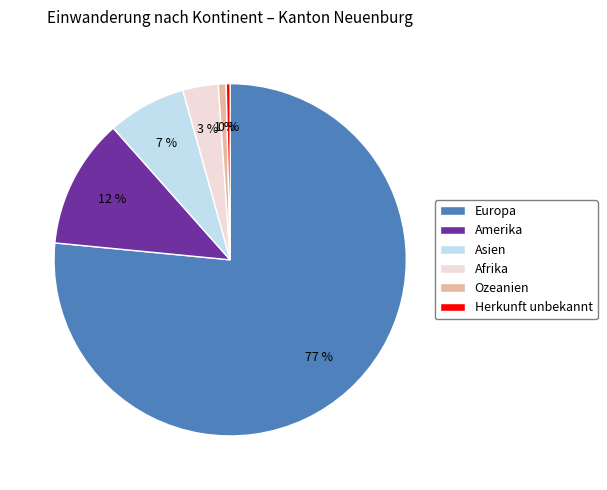

What is the majority slice?

Europa